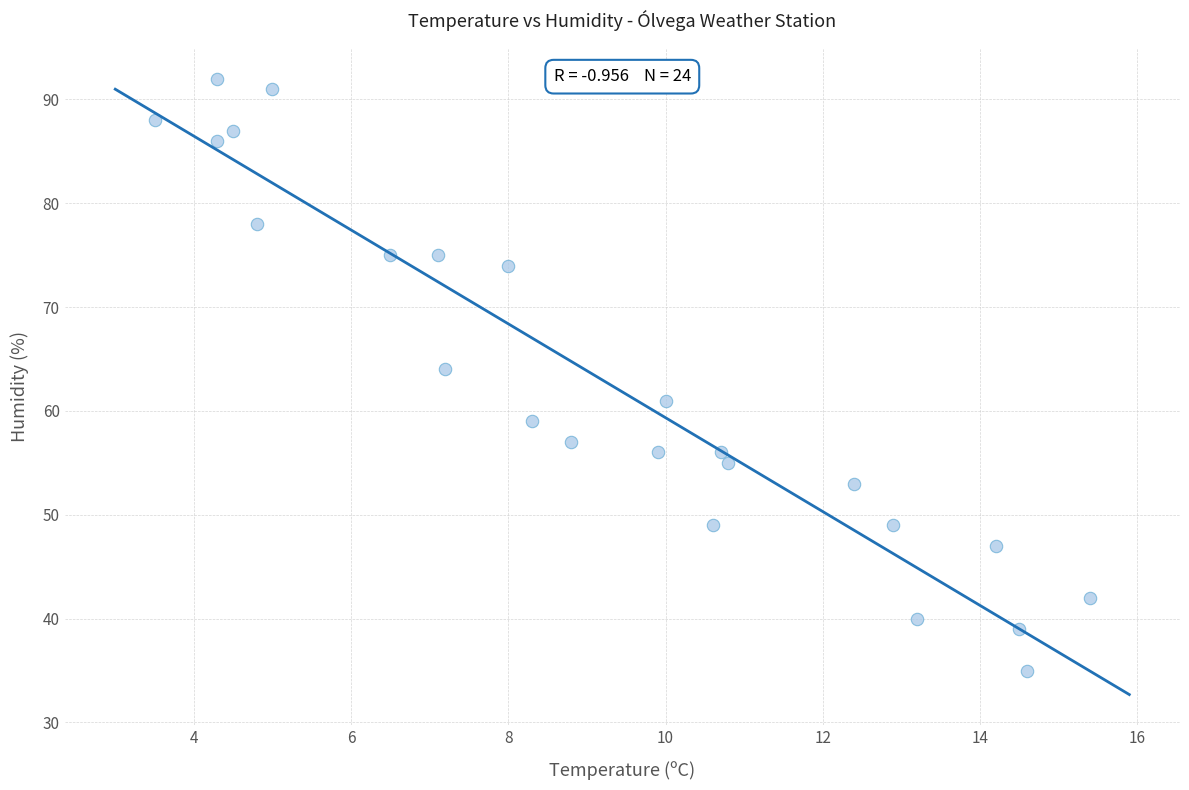

What Y value in the scatter plot is closest to 63?

64